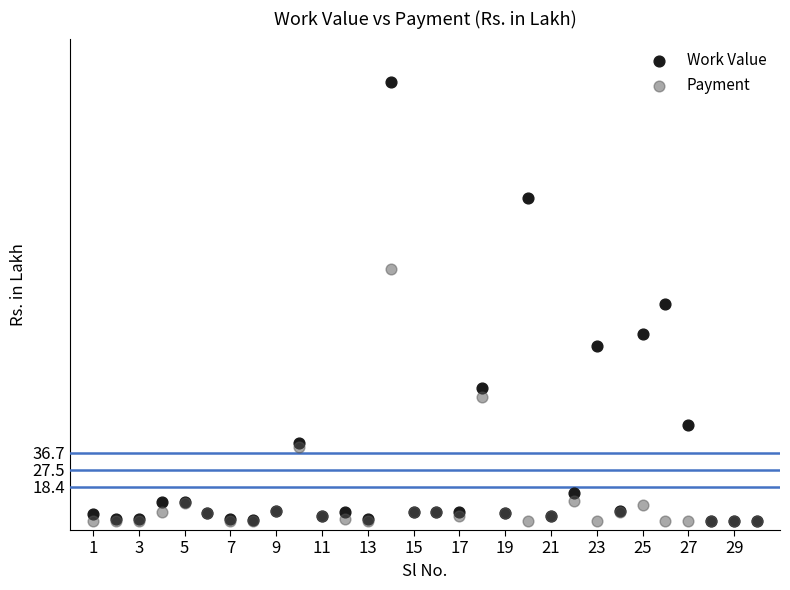

Which series contains the highest Y value?

Work Value